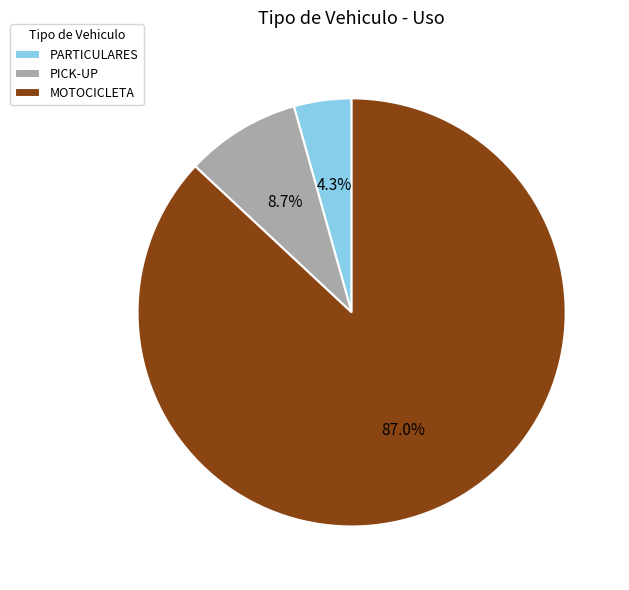

Which has a higher value, PARTICULARES or MOTOCICLETA?

MOTOCICLETA